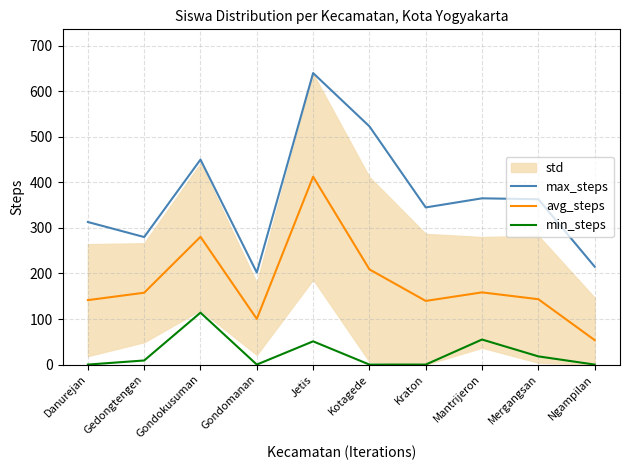

True or false: min_steps and avg_steps cross at least once.

False